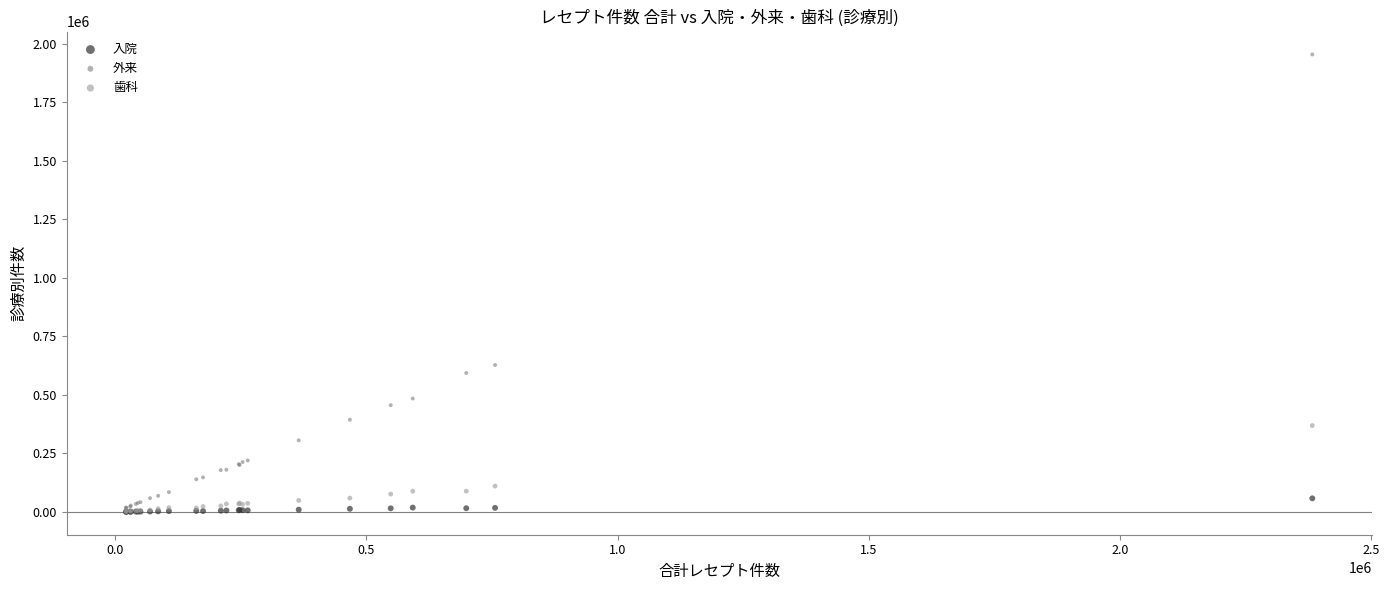

Across all series, what Y value is closest to 977799?

627981